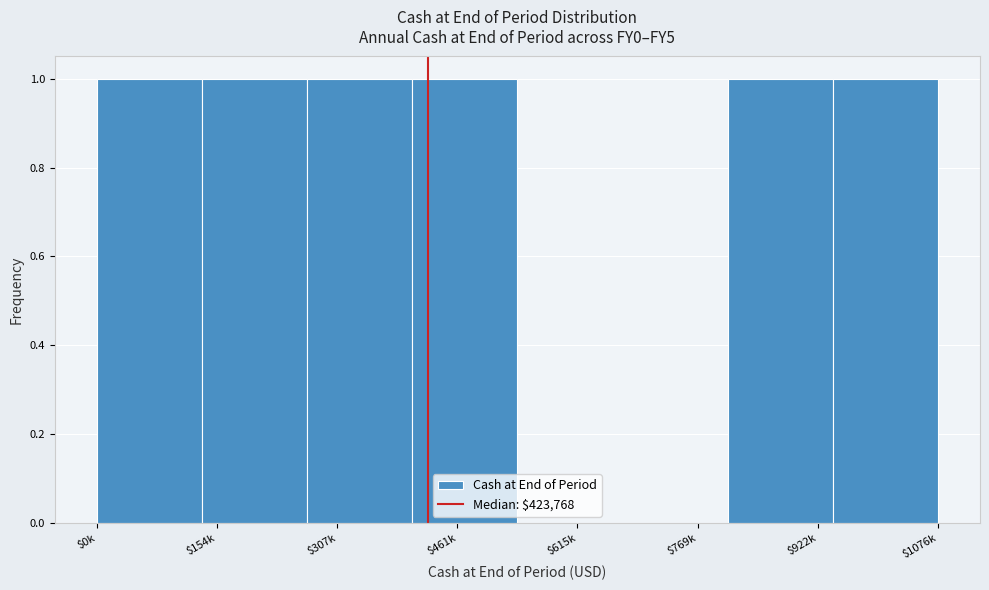

Is it true that the value at $461k is 1?

True